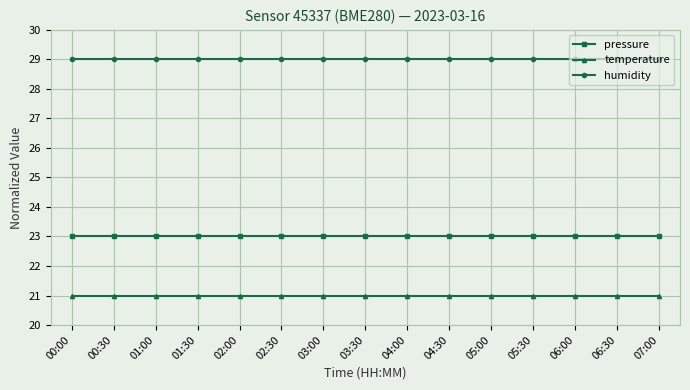

What is the highest value of the humidity series?

29